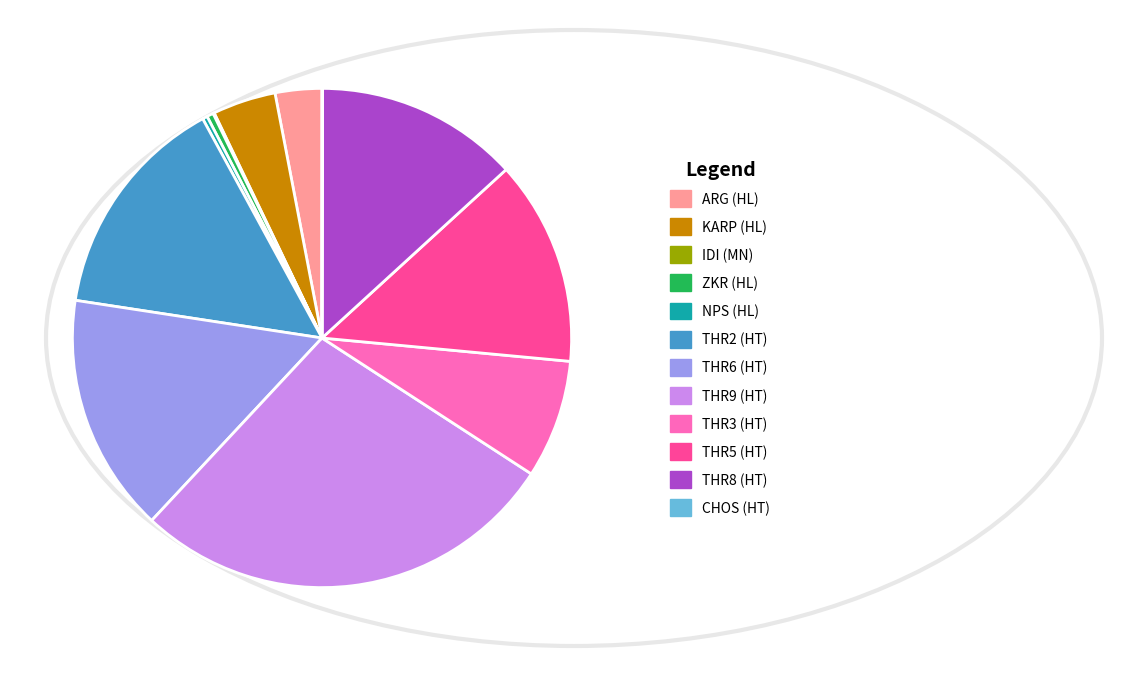

Is ARG (HL) the majority of the pie?

No